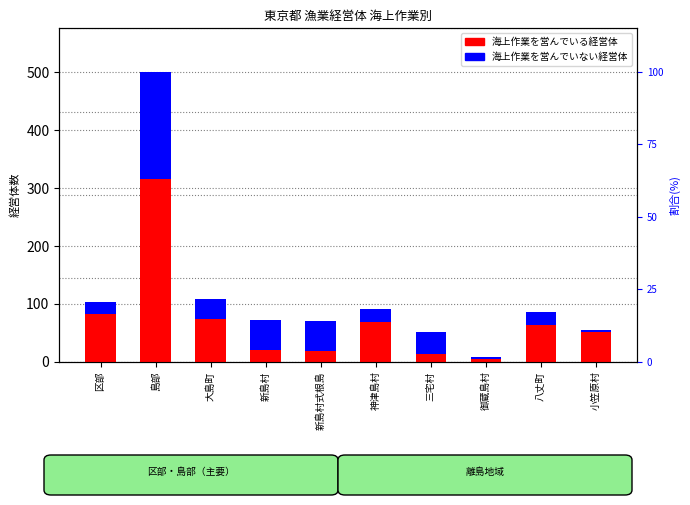

What is the label of the 4th bar from the right?

三宅村